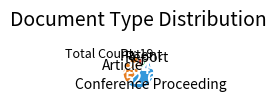

Which category has the biggest portion of the pie?

Conference Proceeding